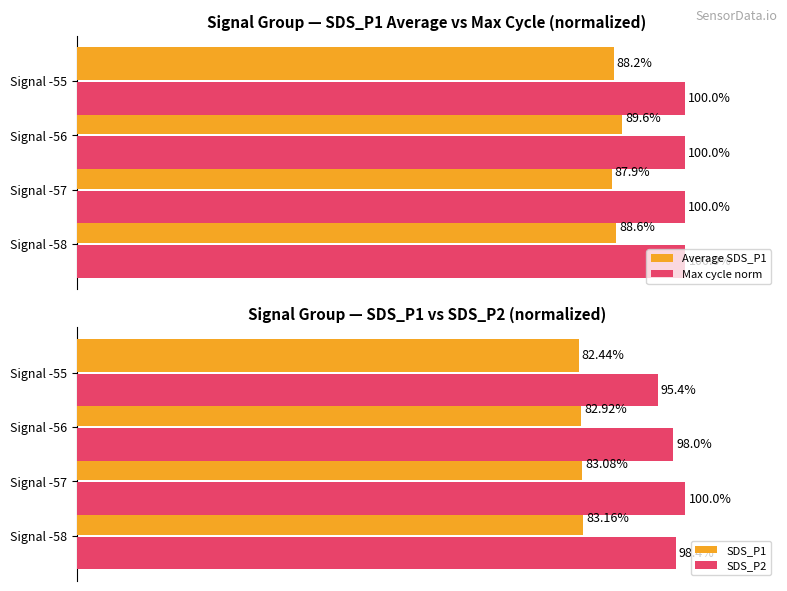

At which label is SDS_P2 closest to 97?

Signal -56